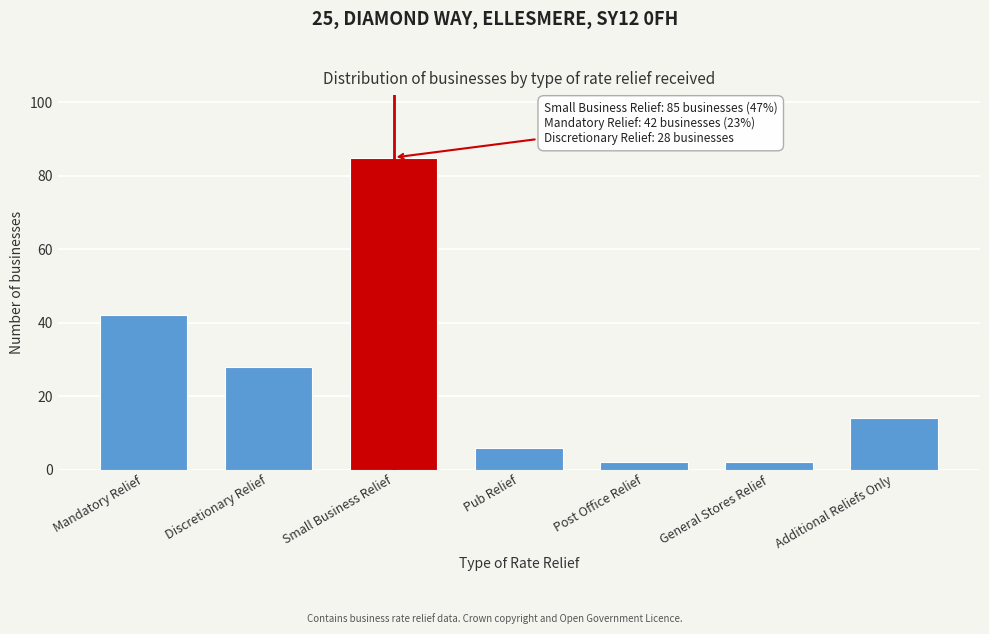

Reading right to left, list all the values displayed in this chart.

Additional Reliefs Only=14	General Stores Relief=2	Post Office Relief=2	Pub Relief=6	Small Business Relief=85	Discretionary Relief=28	Mandatory Relief=42